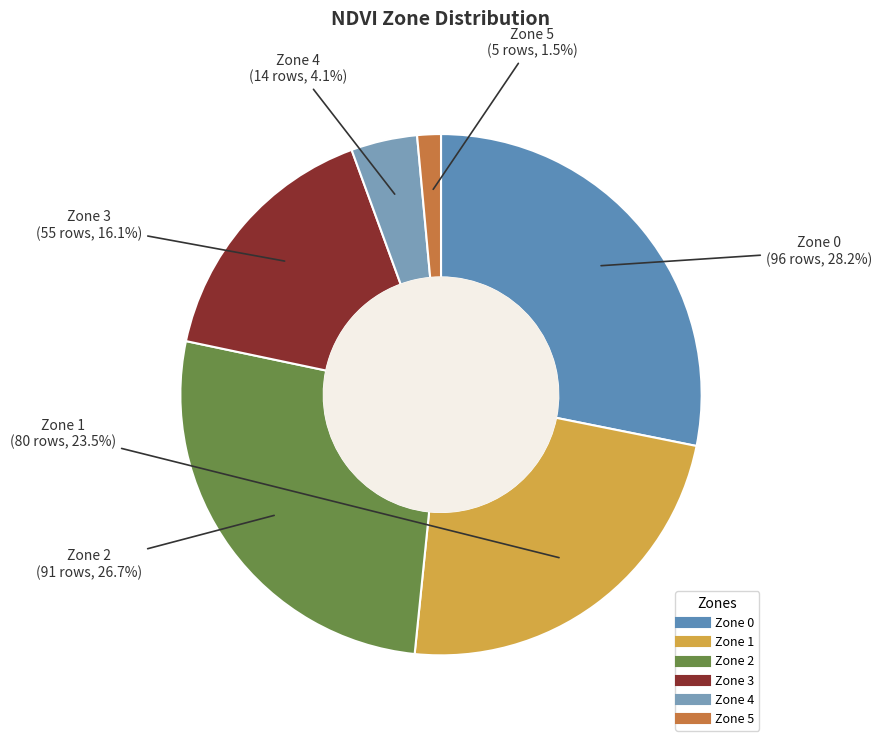

Combined, do Zone 1 and Zone 3 account for over 50%?

No